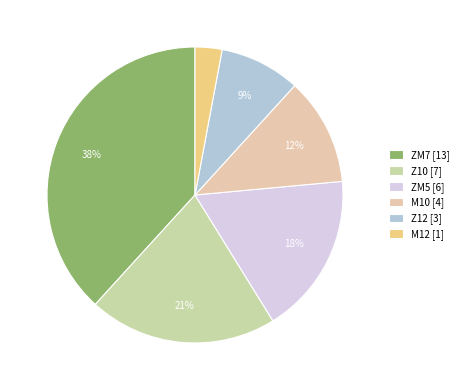

To the nearest percent, what is the combined percentage of ZM7 and M10?

50%